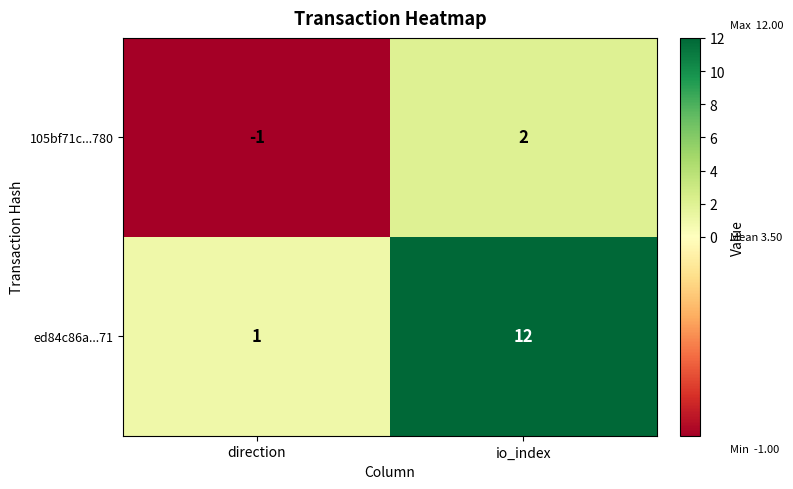

Reading right to left, transcribe all the data shown in this chart.

105bf71c...780: 2	-1
ed84c86a...71: 12	1